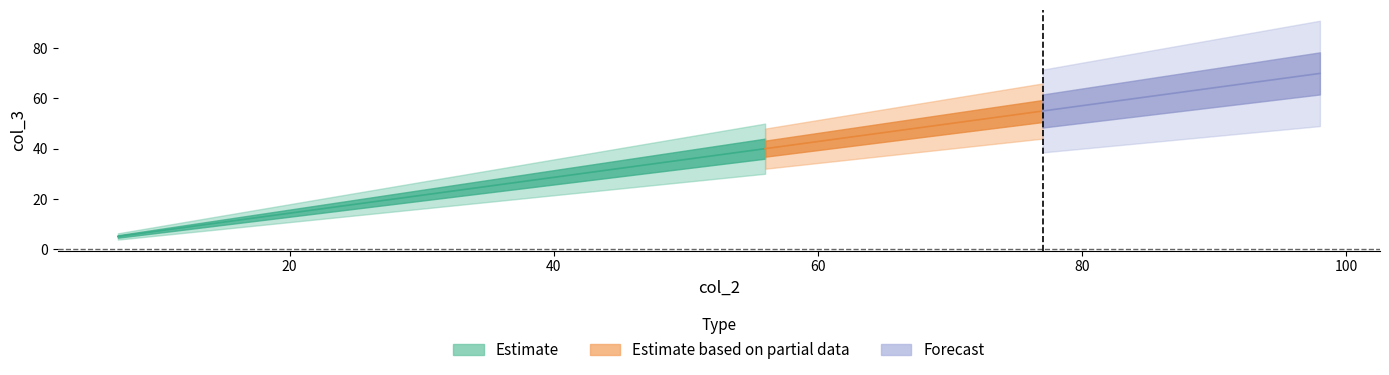

What is the sum of all col_3 values?

525